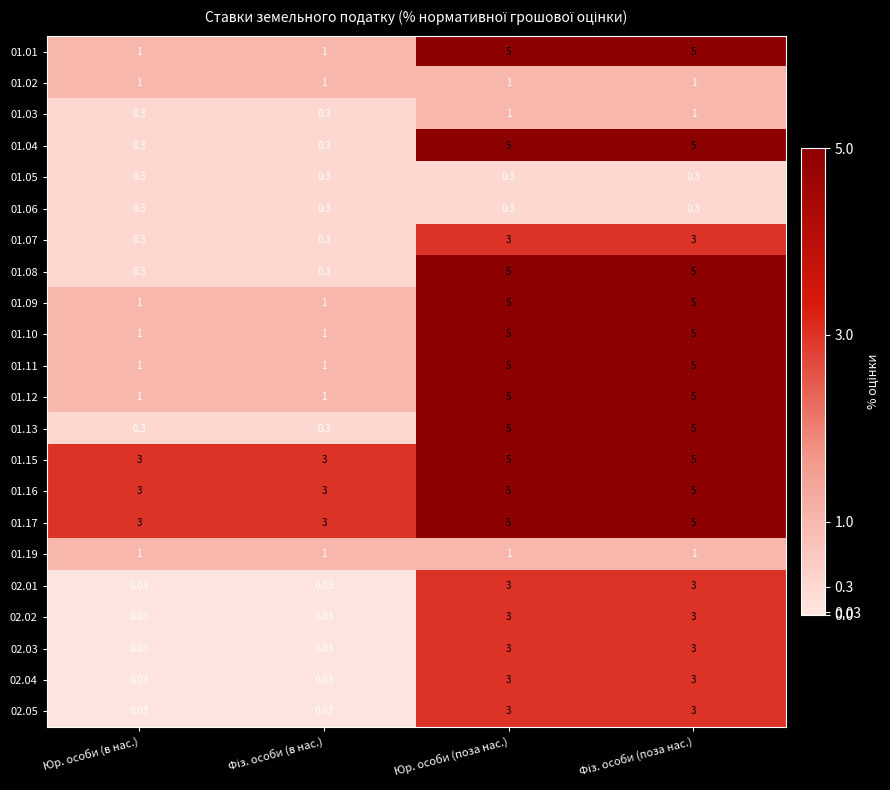

Which label corresponds to the largest value in the chart?

Юр. особи (поза нас.)